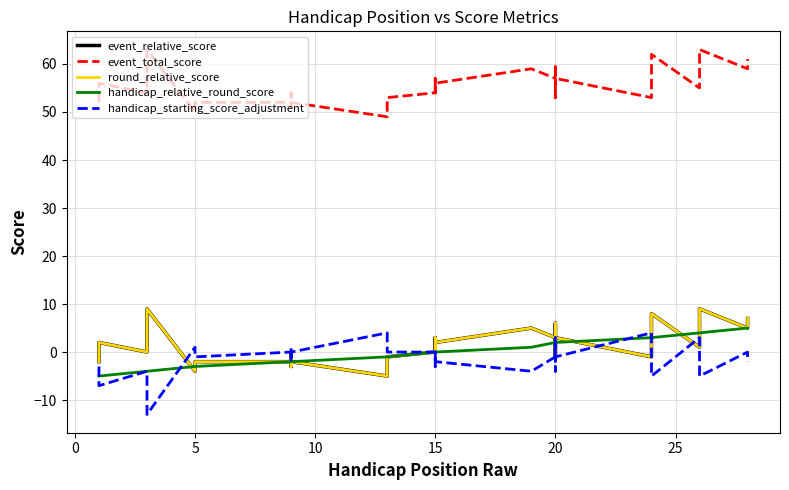

At which category is the sum across all series the highest?

26